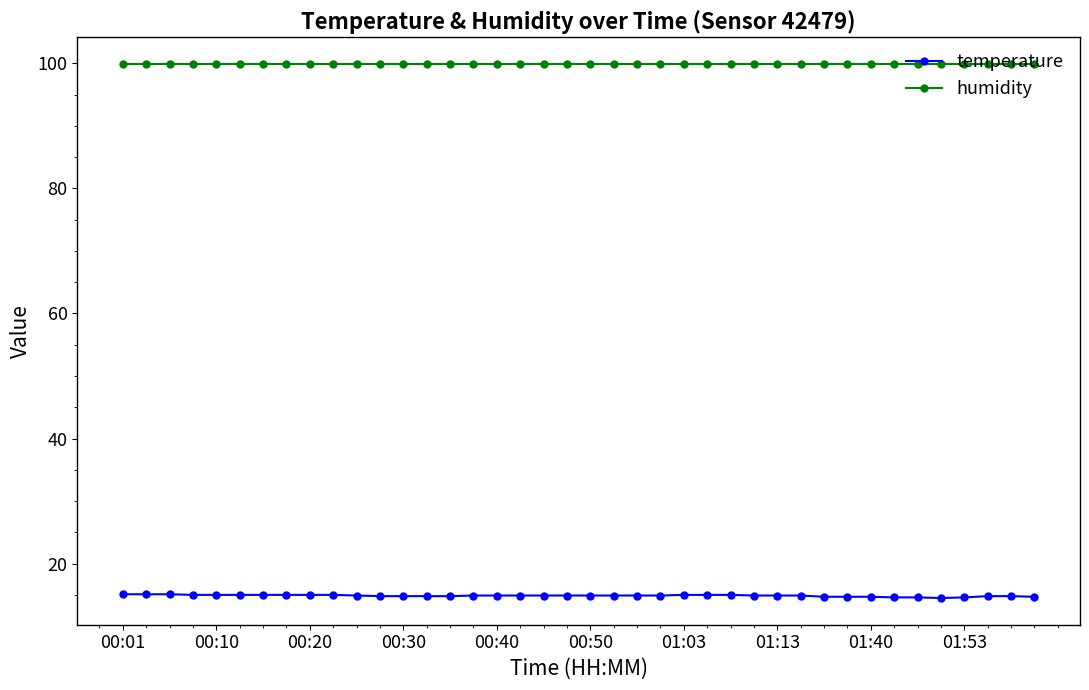

What is the sum of all humidity values?

3996.0